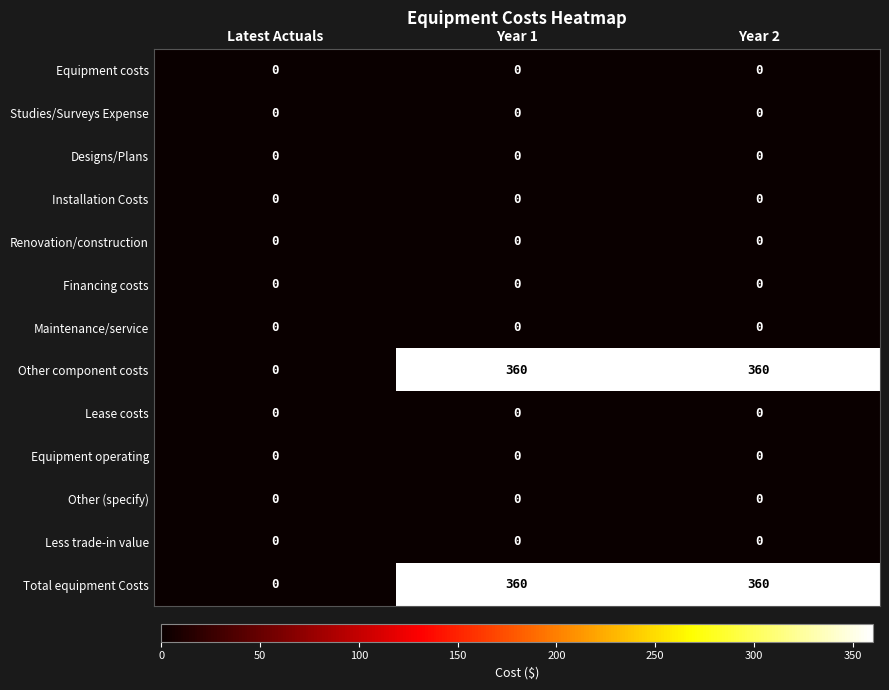

What is the greatest value displayed?

360